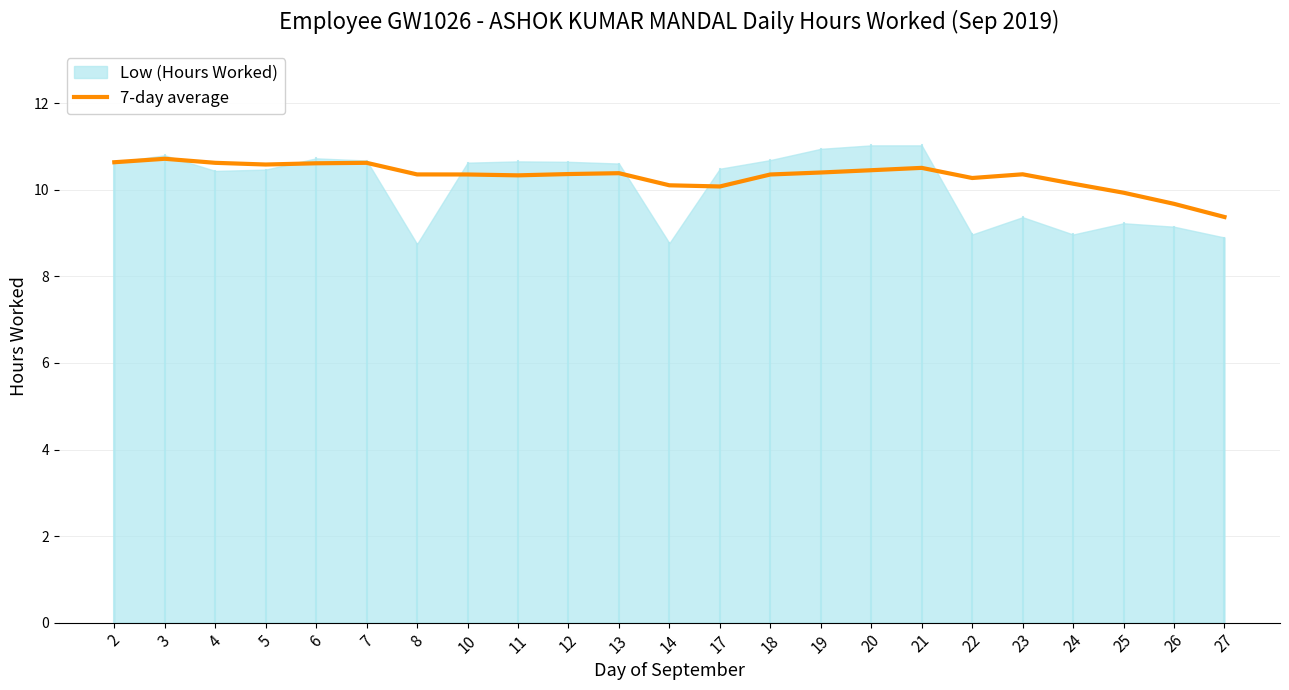

True or false: there are more than 2 points higher than both neighbors.

True